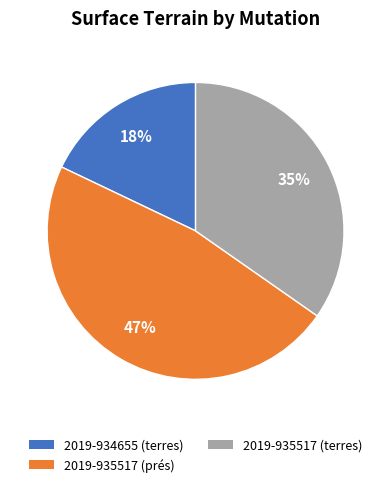

How many slices are in this pie chart?

3